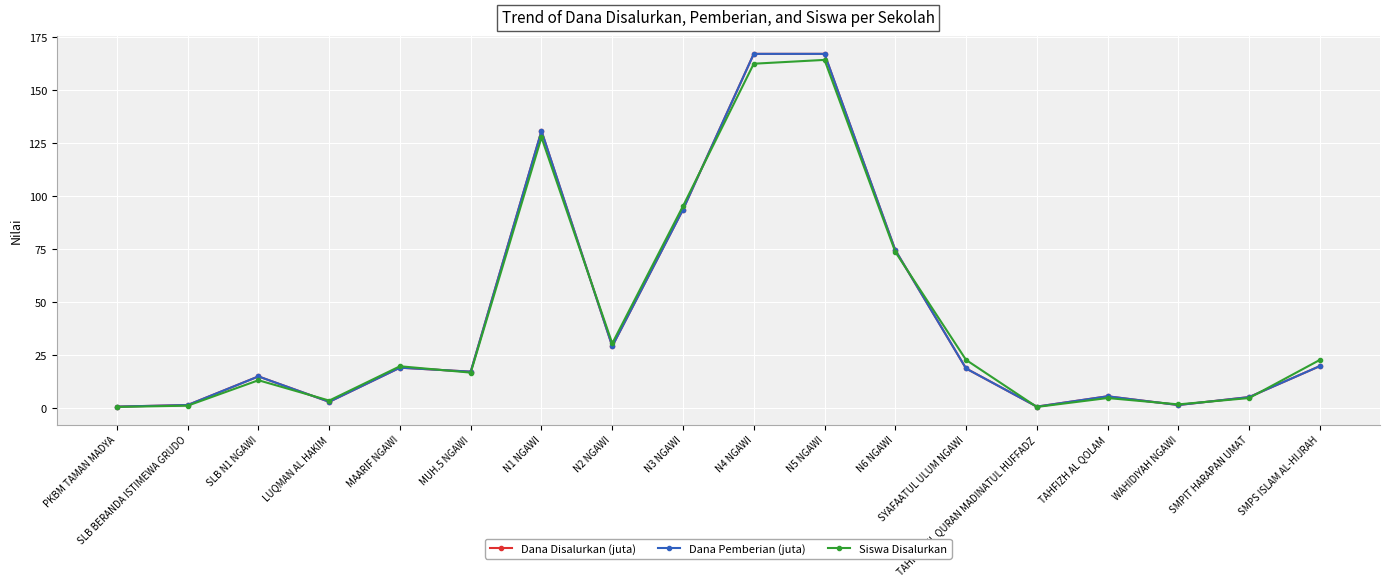

How many intersections are there between Siswa Disalurkan and Dana Pemberian (juta)?

9